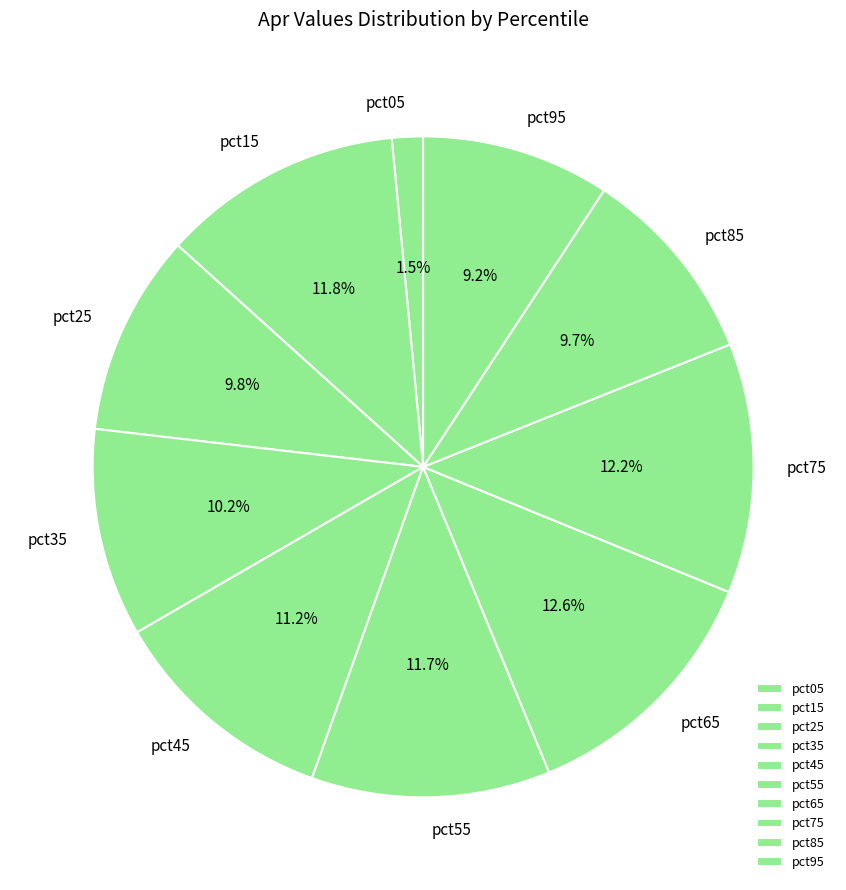

To the nearest percent, what percentage of the pie is pct85?

10%